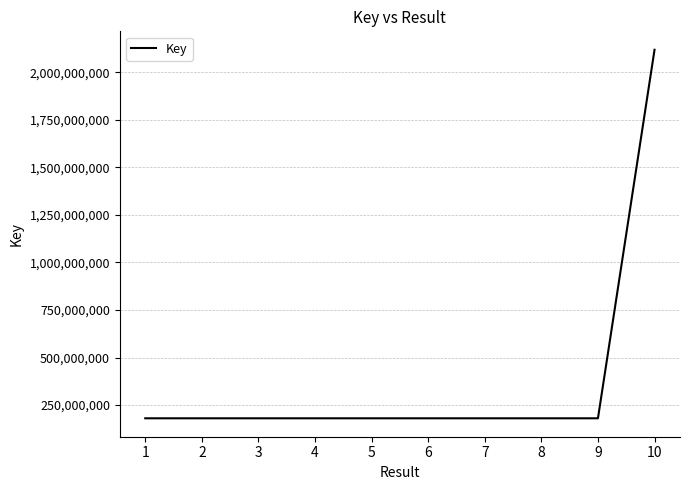

Is it true that the value at 6 is 180484236?

True